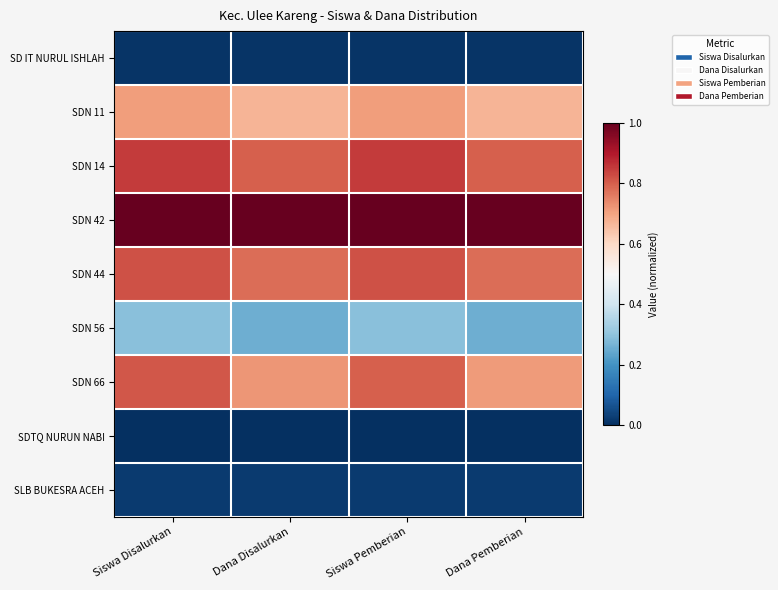

At Siswa Disalurkan, list the series in order from smallest to largest.

SDTQ NURUN NABI, SD IT NURUL ISHLAH, SLB BUKESRA ACEH, SDN 56, SDN 11, SDN 66, SDN 44, SDN 14, SDN 42